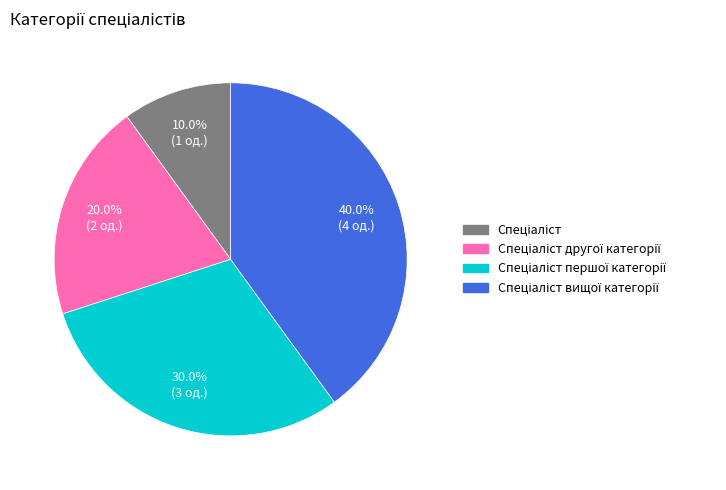

Does any single category account for the majority?

No